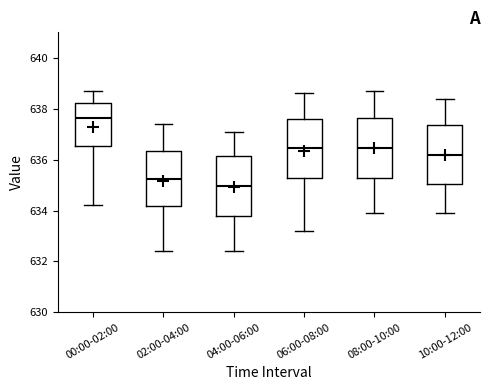

Reading left to right, transcribe this box plot: for each box, give where its median line is, the range the box spans, and where its two whiskers end, as read against the y-axis. The values are not printed on the chart, so give them approximately, as read against the axis.

00:00-02:00: median 637.6, box 636.6 to 638.2, whiskers 634.2 to 638.8
02:00-04:00: median 635.2, box 634.2 to 636.4, whiskers 632.4 to 637.4
04:00-06:00: median 635.0, box 633.8 to 636.2, whiskers 632.4 to 637.2
06:00-08:00: median 636.4, box 635.2 to 637.6, whiskers 633.2 to 638.6
08:00-10:00: median 636.4, box 635.2 to 637.6, whiskers 634.0 to 638.8
10:00-12:00: median 636.2, box 635.0 to 637.4, whiskers 634.0 to 638.4